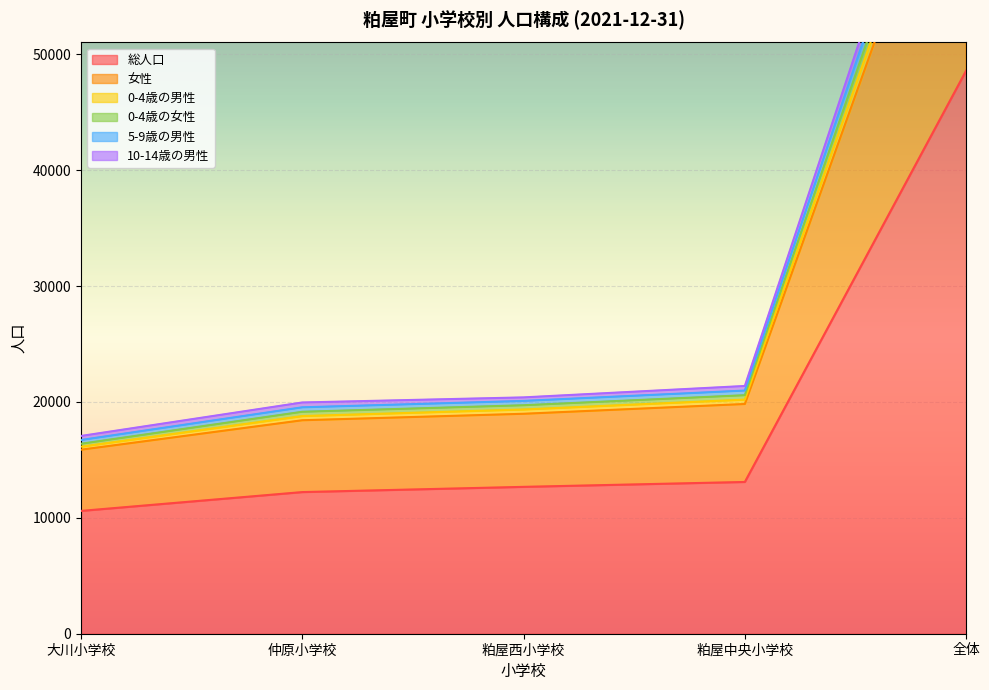

At how many categories does at least one series exceed 68059?

1